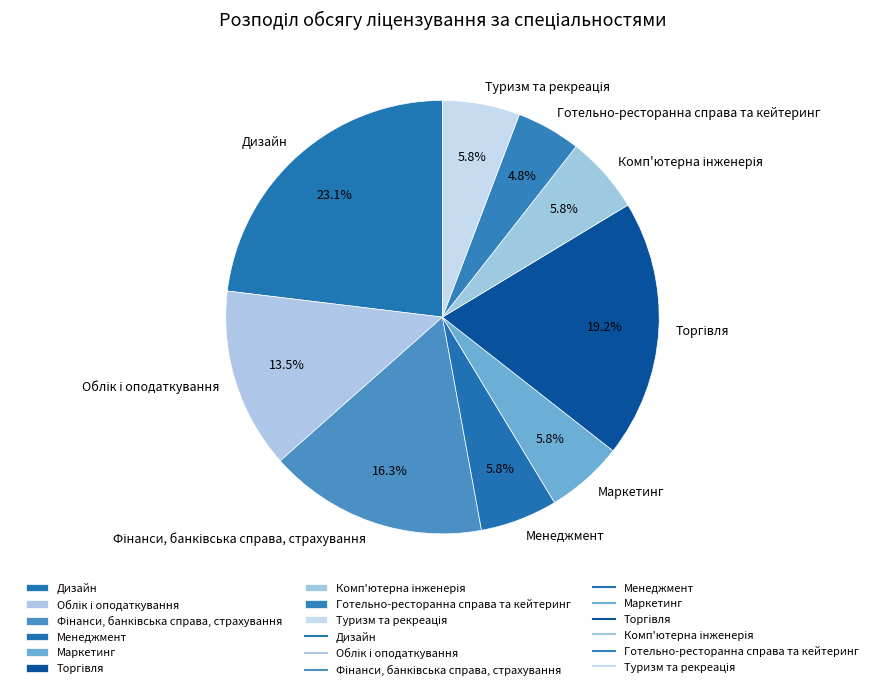

How many slices are in this pie chart?

9